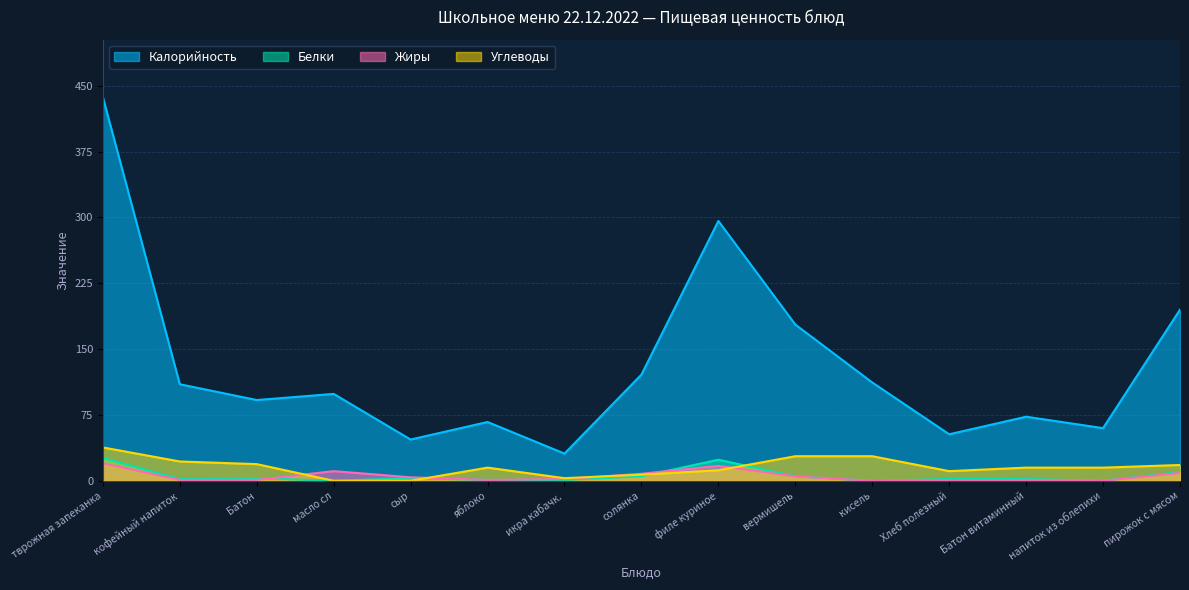

Which series has the largest range (max minus min)?

Калорийность